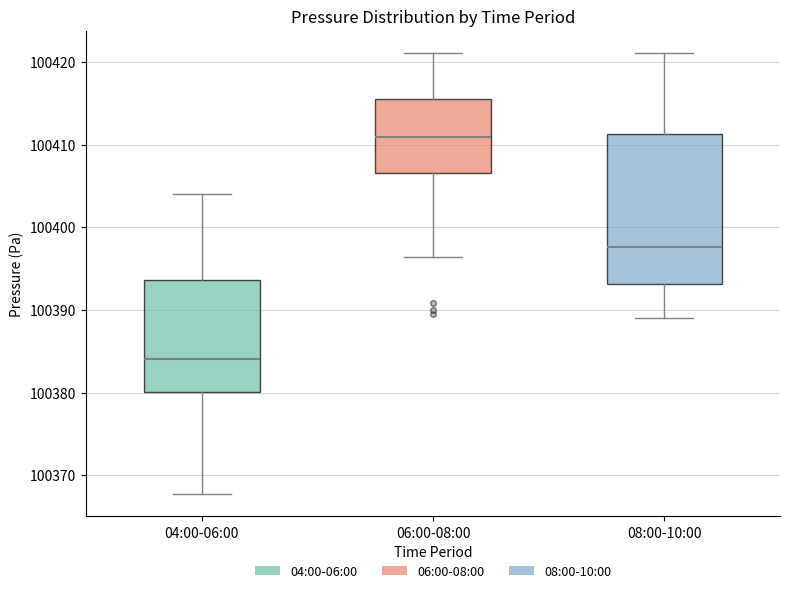

Reading left to right, read every box against the y-axis: the position of its median line, the range the box covers, and the ends of its whiskers. The values are not printed on the chart, so give them approximately, as read against the axis.

04:00-06:00: median 100384, box 100380 to 100394, whiskers 100368 to 100404
06:00-08:00: median 100411, box 100407 to 100416, whiskers 100396 to 100421
08:00-10:00: median 100398, box 100393 to 100411, whiskers 100389 to 100421